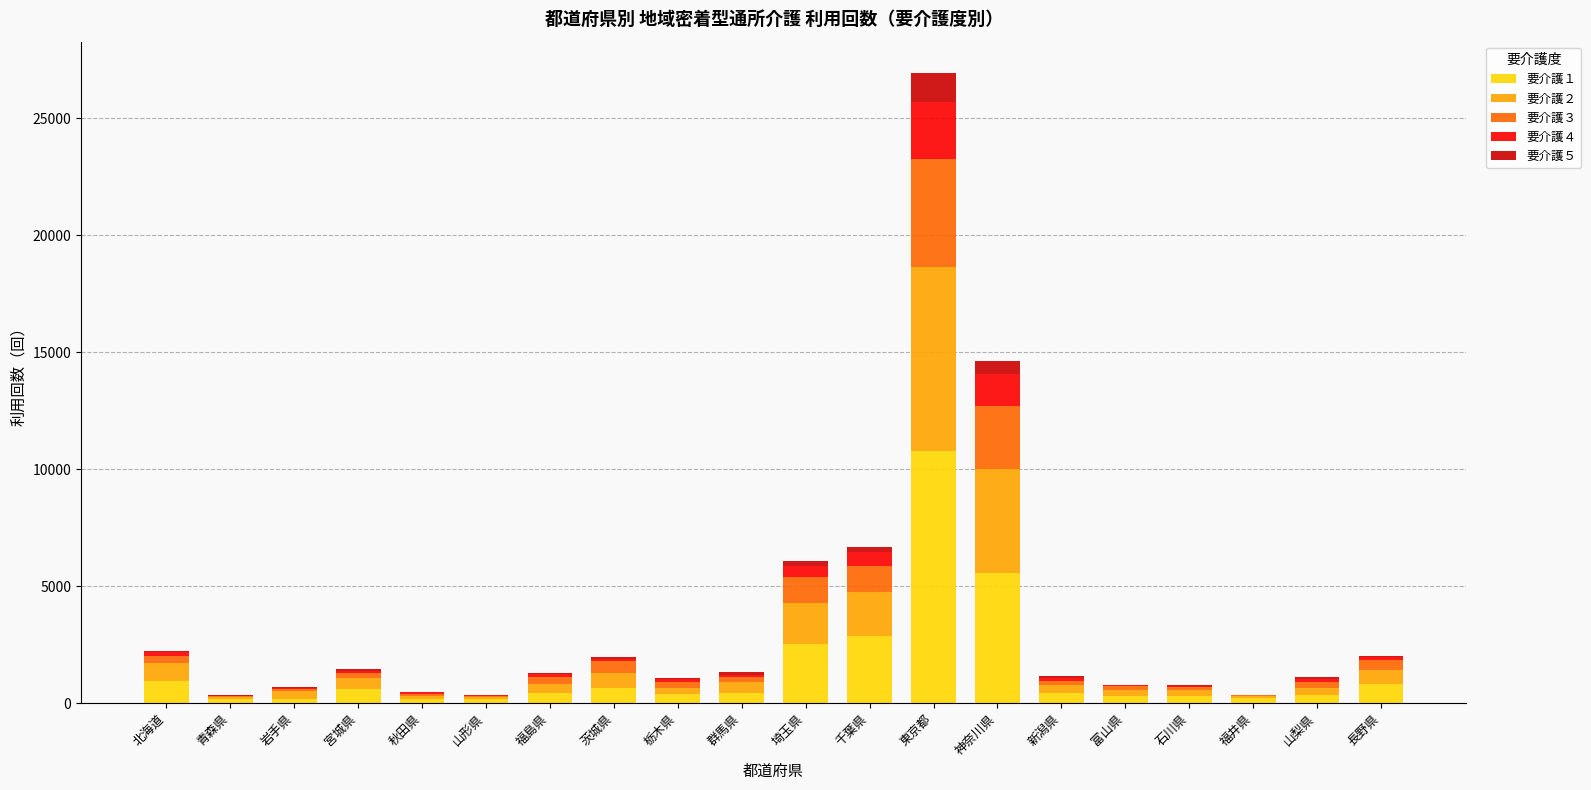

The 要介護１ series shows 2514 at 埼玉県. True or false?

True